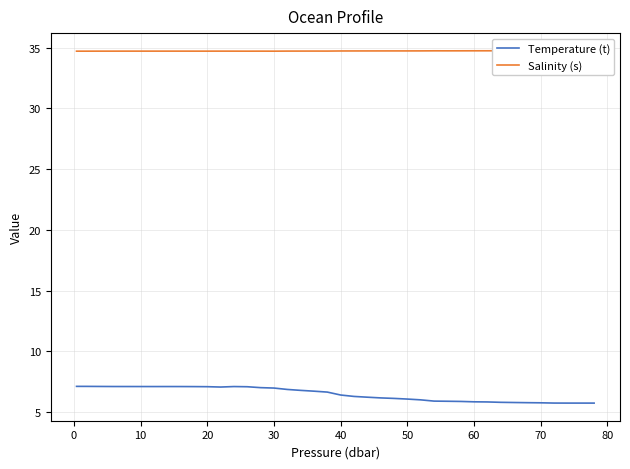

What is the value of the Salinity (s) point at the 36th from the left?

34.7